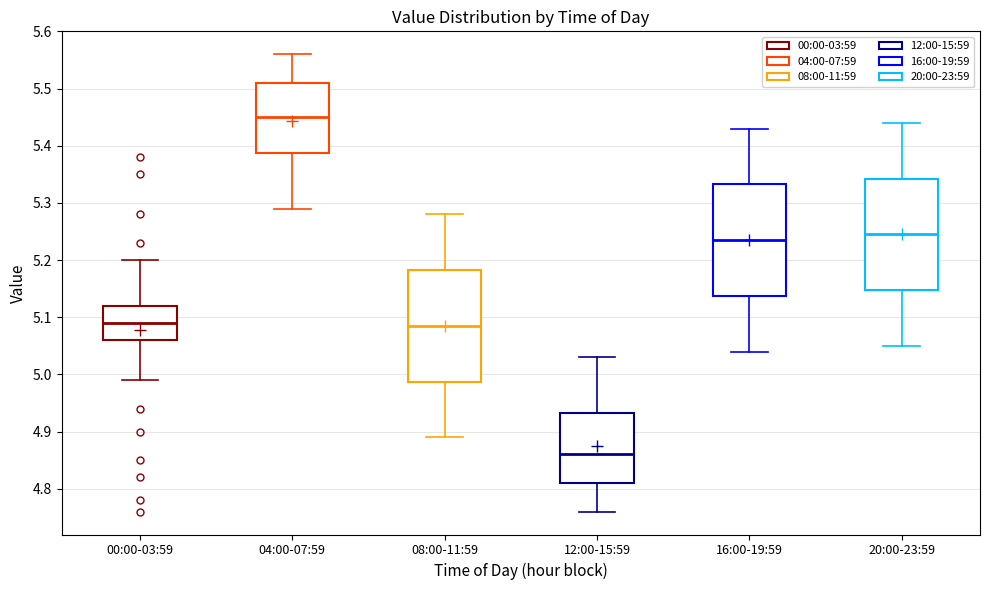

Reading left to right, transcribe this box plot: for each box, give where its median line is, the range the box spans, and where its two whiskers end, as read against the y-axis. The values are not printed on the chart, so give them approximately, as read against the axis.

00:00-03:59: median 5.09, box 5.06 to 5.12, whiskers 4.99 to 5.20
04:00-07:59: median 5.45, box 5.39 to 5.51, whiskers 5.29 to 5.56
08:00-11:59: median 5.09, box 4.99 to 5.18, whiskers 4.89 to 5.28
12:00-15:59: median 4.86, box 4.81 to 4.93, whiskers 4.76 to 5.03
16:00-19:59: median 5.24, box 5.14 to 5.33, whiskers 5.04 to 5.43
20:00-23:59: median 5.25, box 5.15 to 5.34, whiskers 5.05 to 5.44